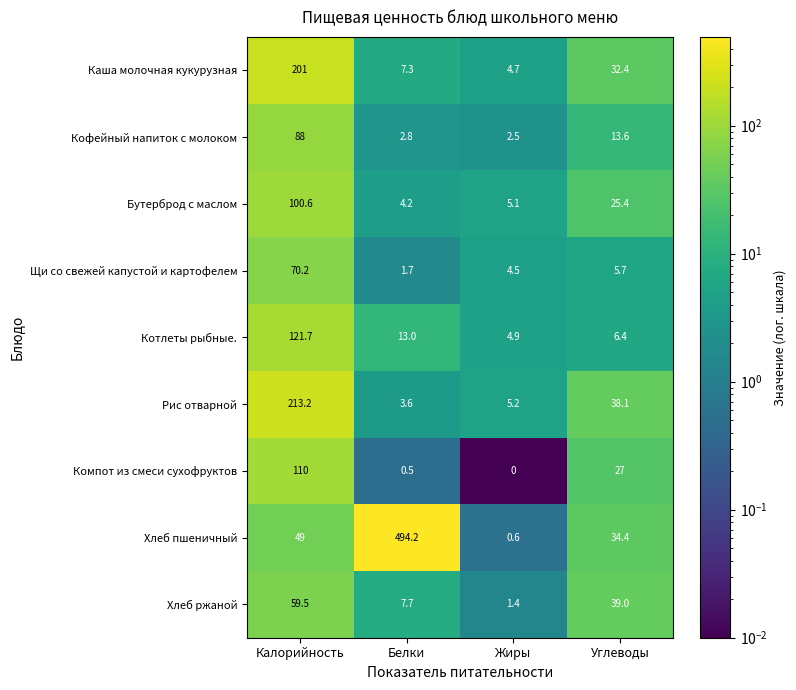

Rank the series at Жиры from lowest to highest value.

Компот из смеси сухофруктов, Хлеб пшеничный, Хлеб ржаной, Кофейный напиток с молоком, Щи со свежей капустой и картофелем, Каша молочная кукурузная, Котлеты рыбные., Бутерброд с маслом, Рис отварной